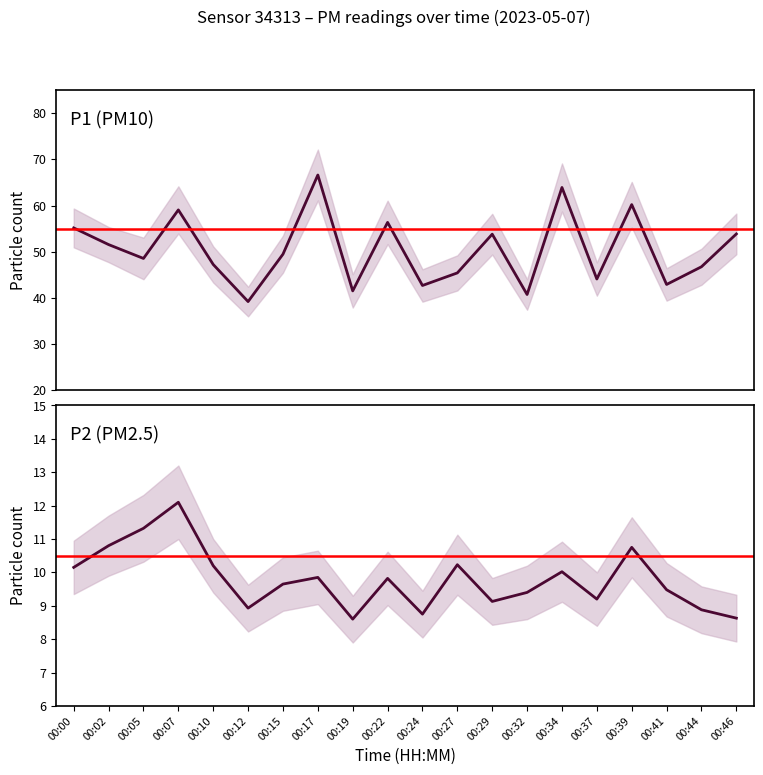

At which category does P2 reach its first local valley?

00:12